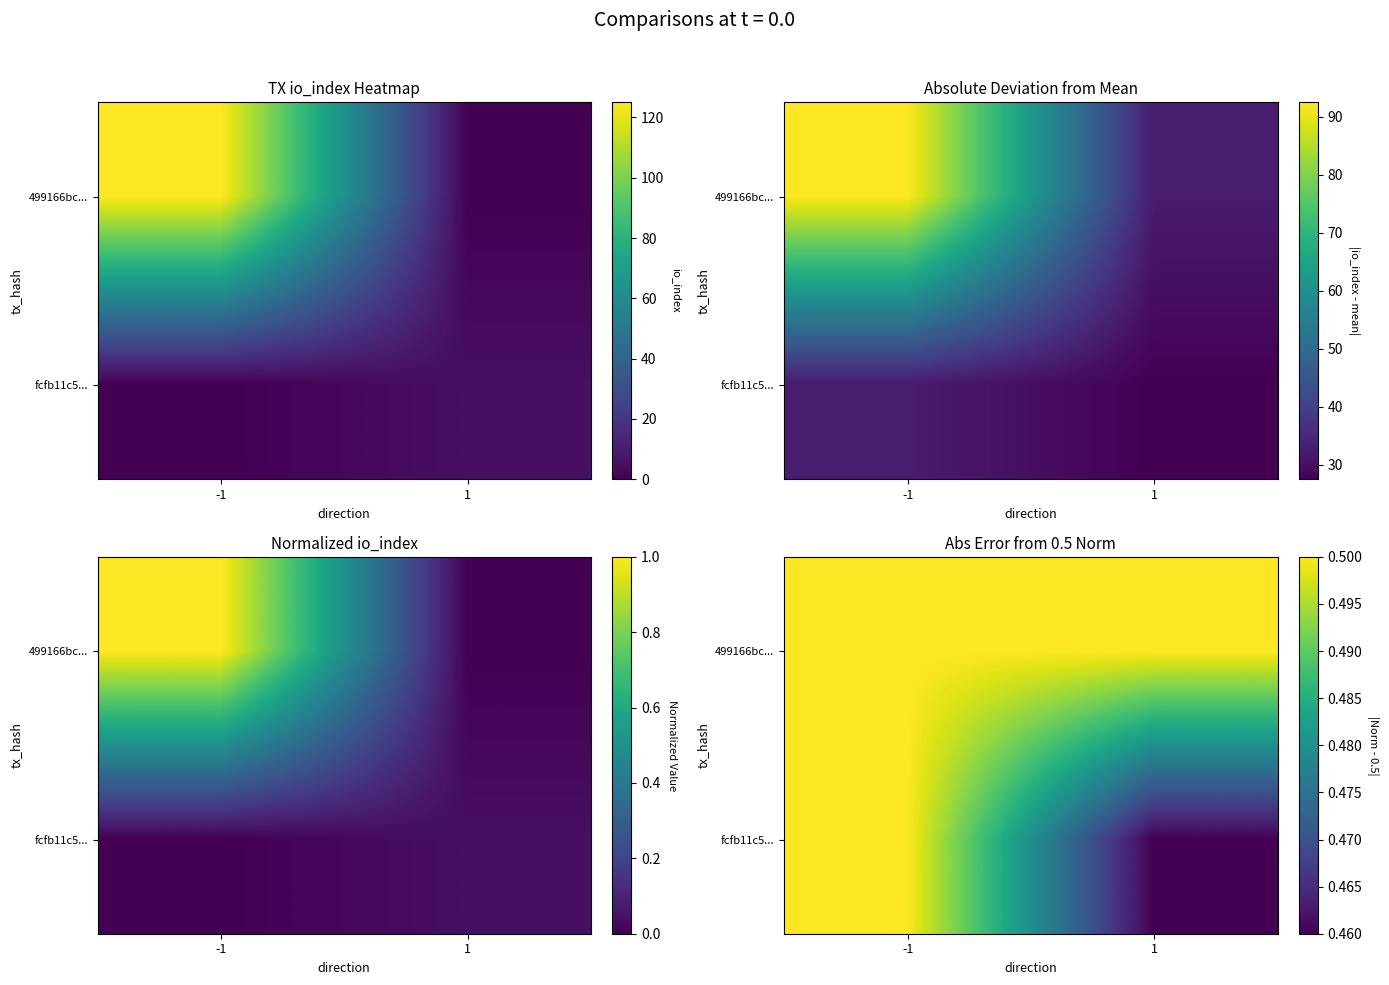

What is the total value across all series at 1?

1.0